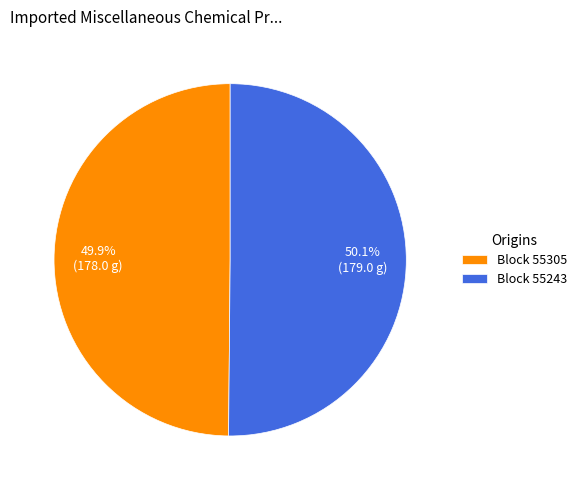

Approximately how many times larger is the value at Block 55243 compared to Block 55305?

1.0